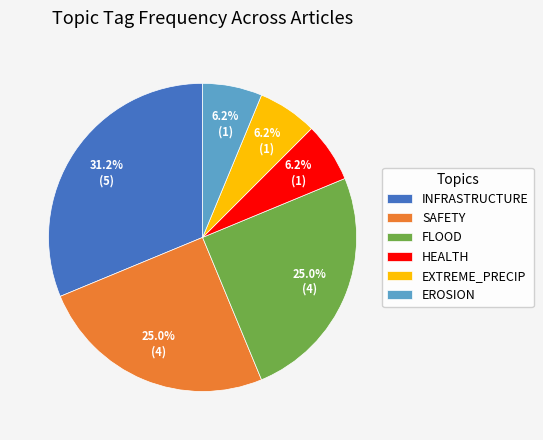

Is there any slice that represents more than half of the pie?

No